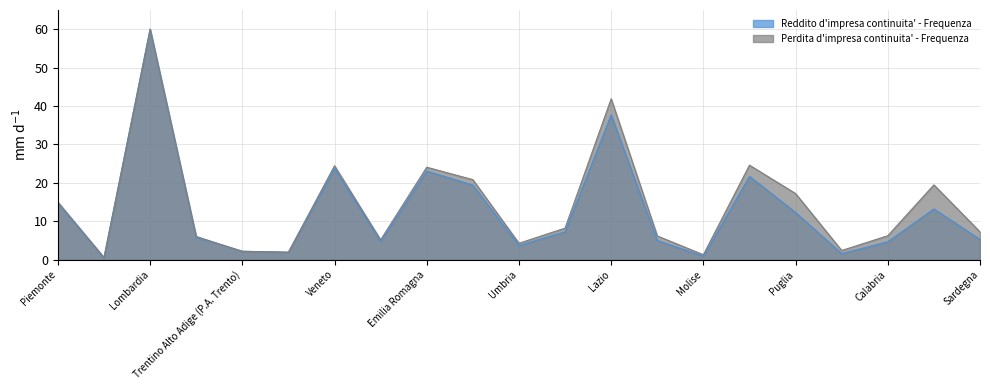

What is the label of the 12th point from the right?

Toscana